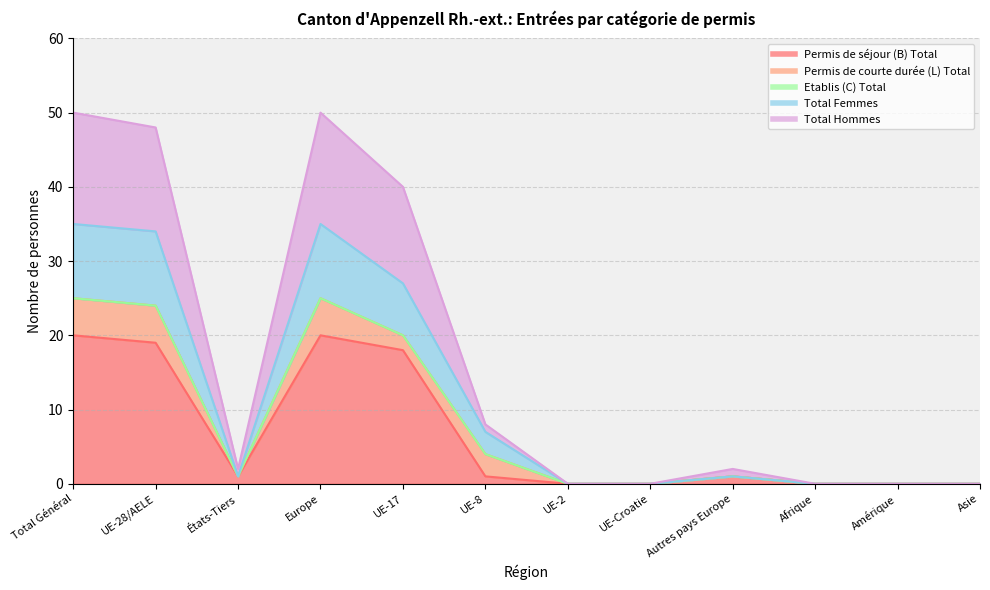

At how many categories does at least one series exceed 13?

4